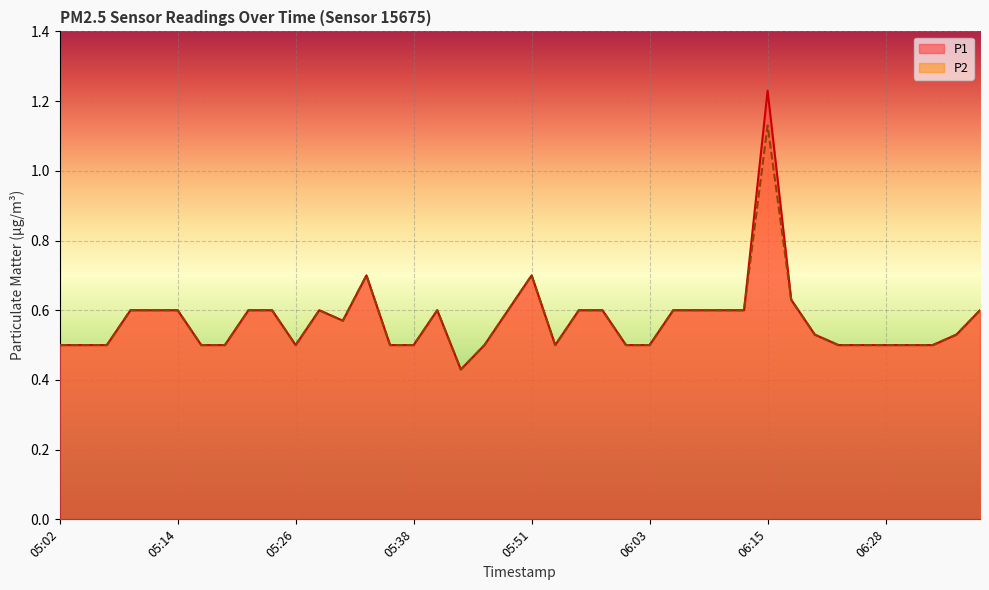

How many lines are shown in the chart?

2